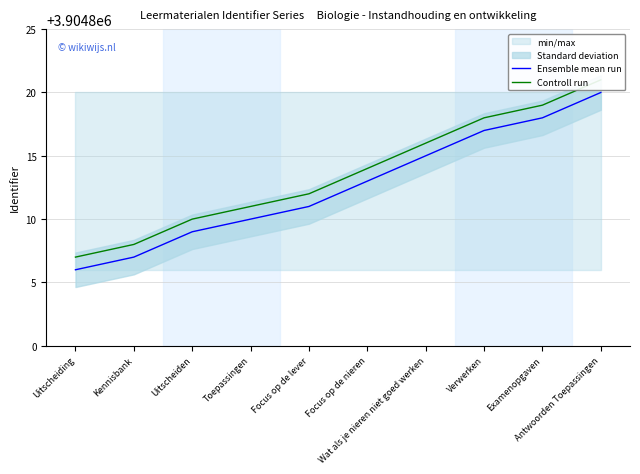

How many data points in Ensemble mean run are above 3904813?

4